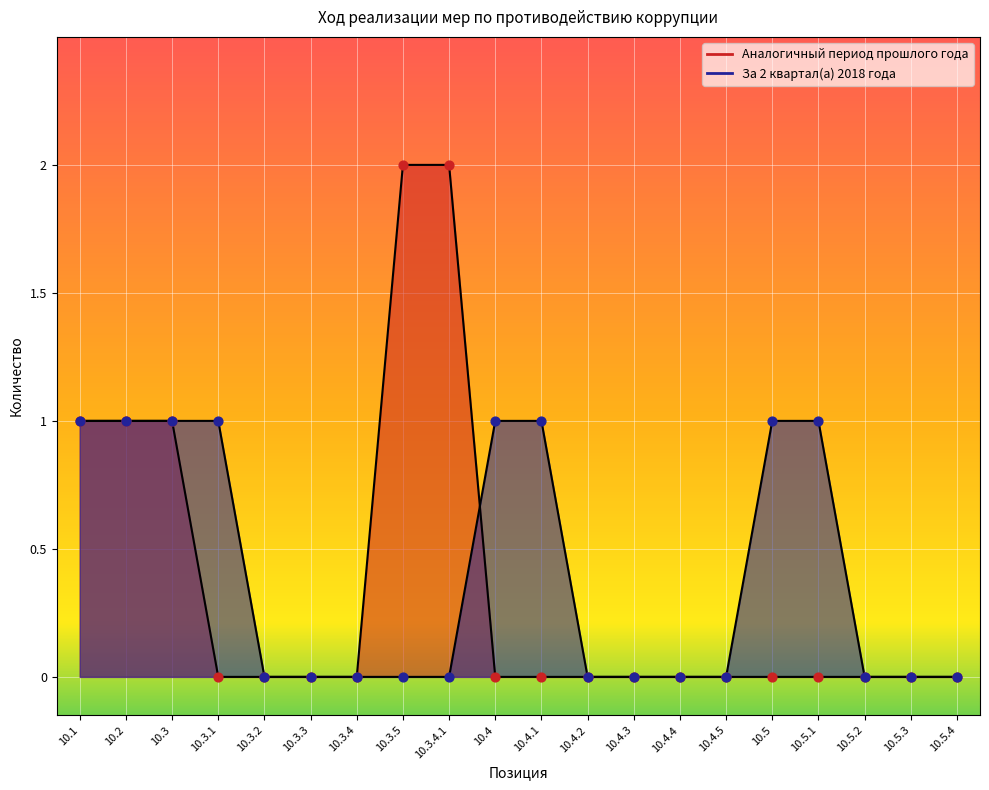

At which category is the sum across all series the highest?

10.1